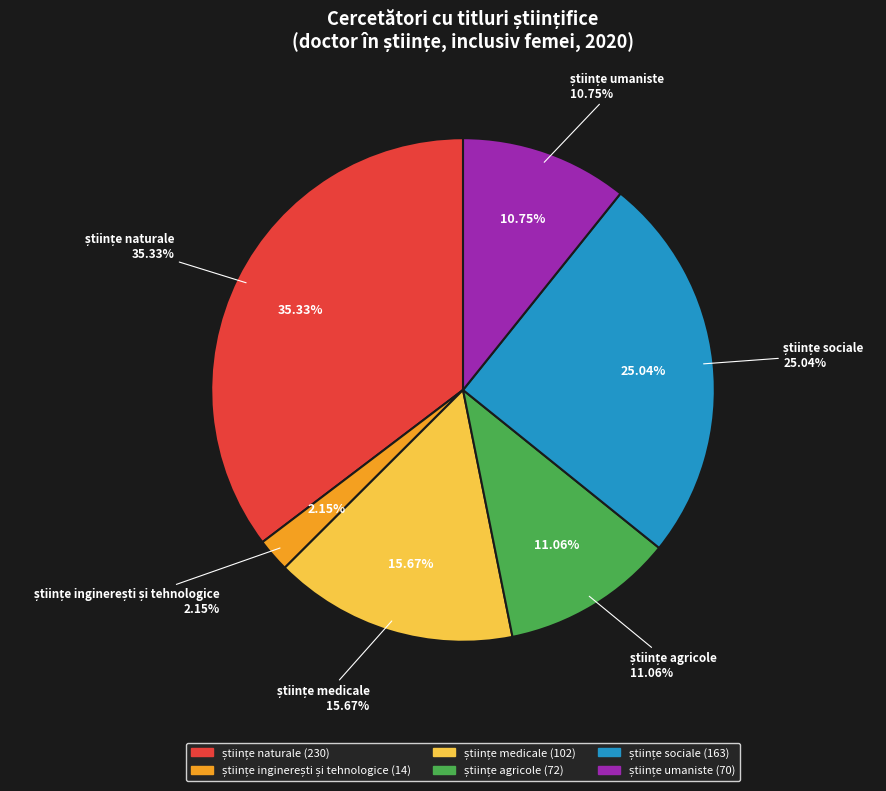

To the nearest percent, what is the difference between the științe medicale and științe inginerești și tehnologice slice percentages?

14%